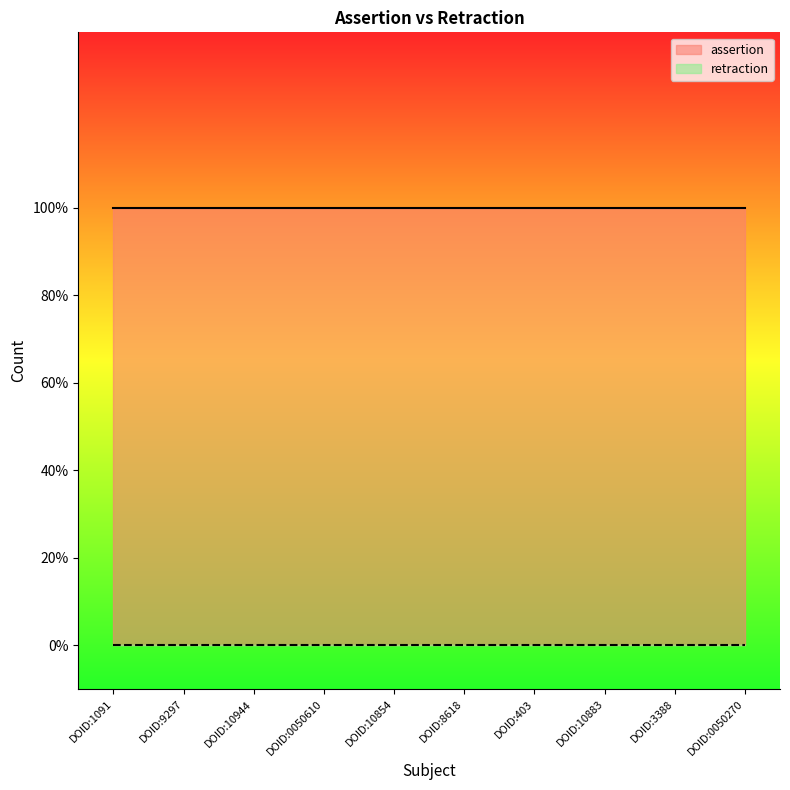

List the series in order of their overall mean, lowest first.

retraction, assertion